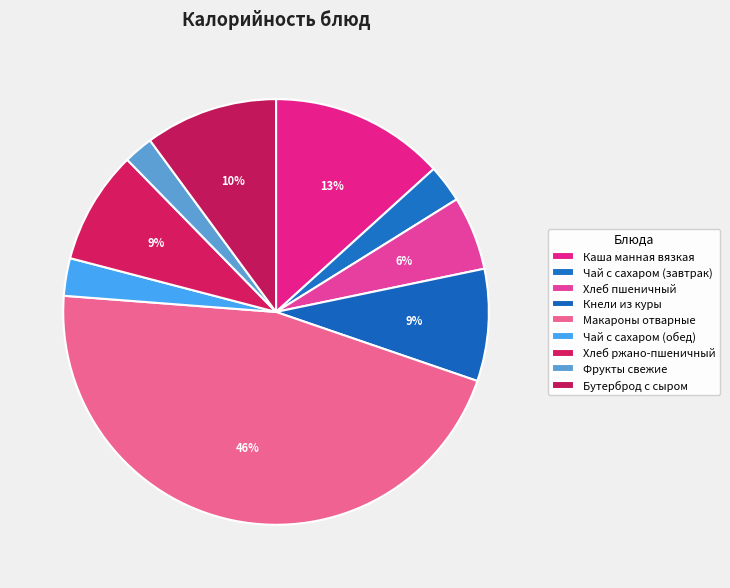

Does Кнели из куры account for over 50% of the chart?

No